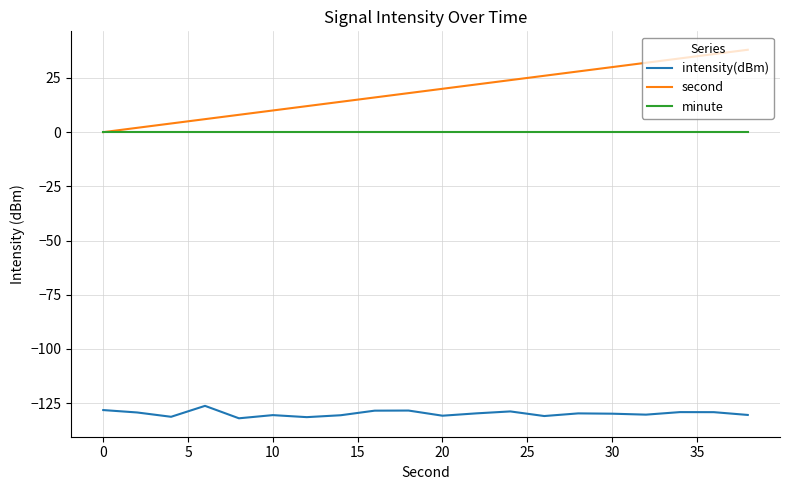

True or false: second and intensity(dBm) intersect in this chart.

False